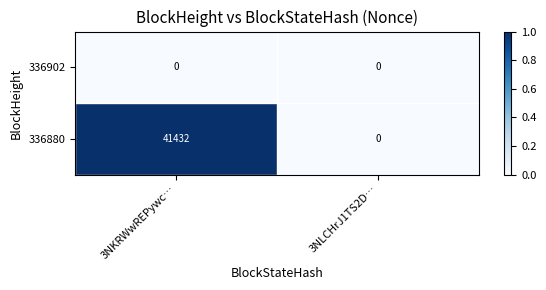

Which series has the largest total across all categories?

336880